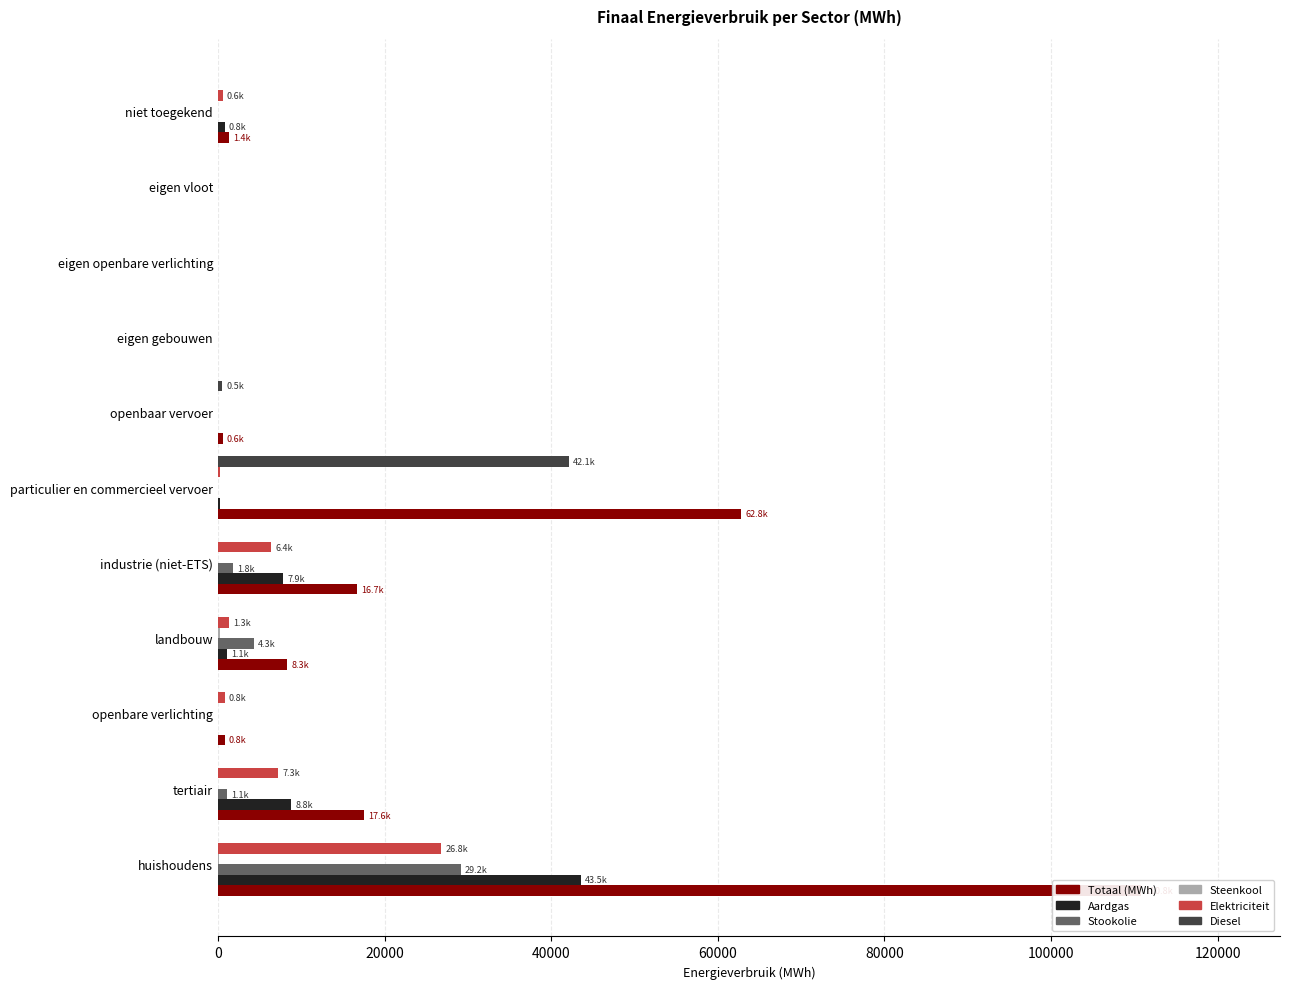

What is the average value of the Aardgas series?

5671.4